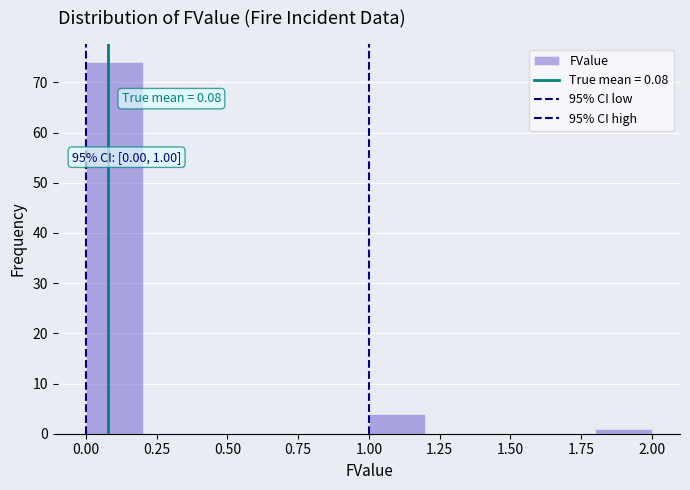

Which range on the x-axis has the tallest bar?

0.0 to 0.2